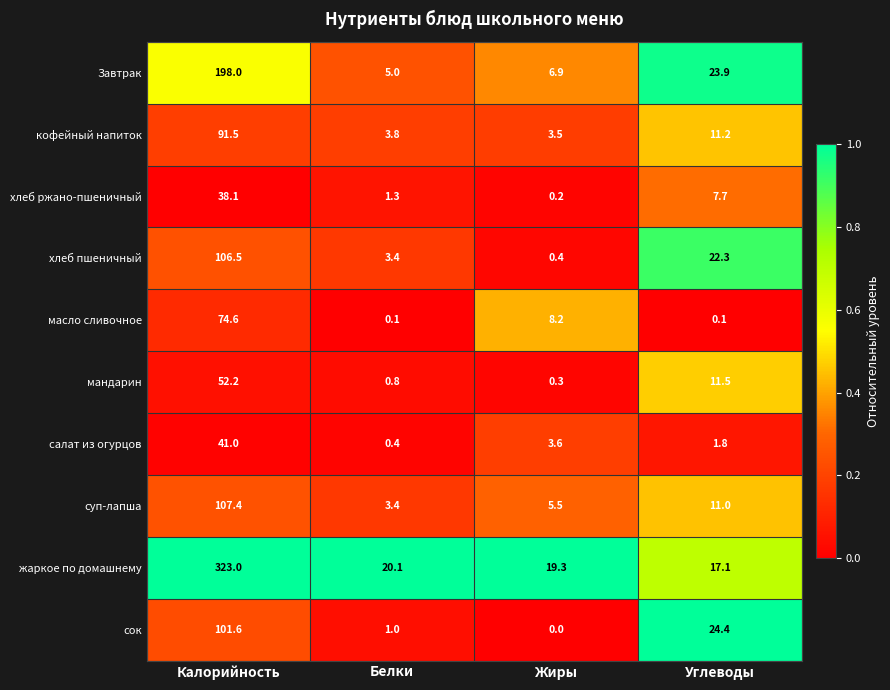

Which series has the largest range (max minus min)?

жаркое по домашнему